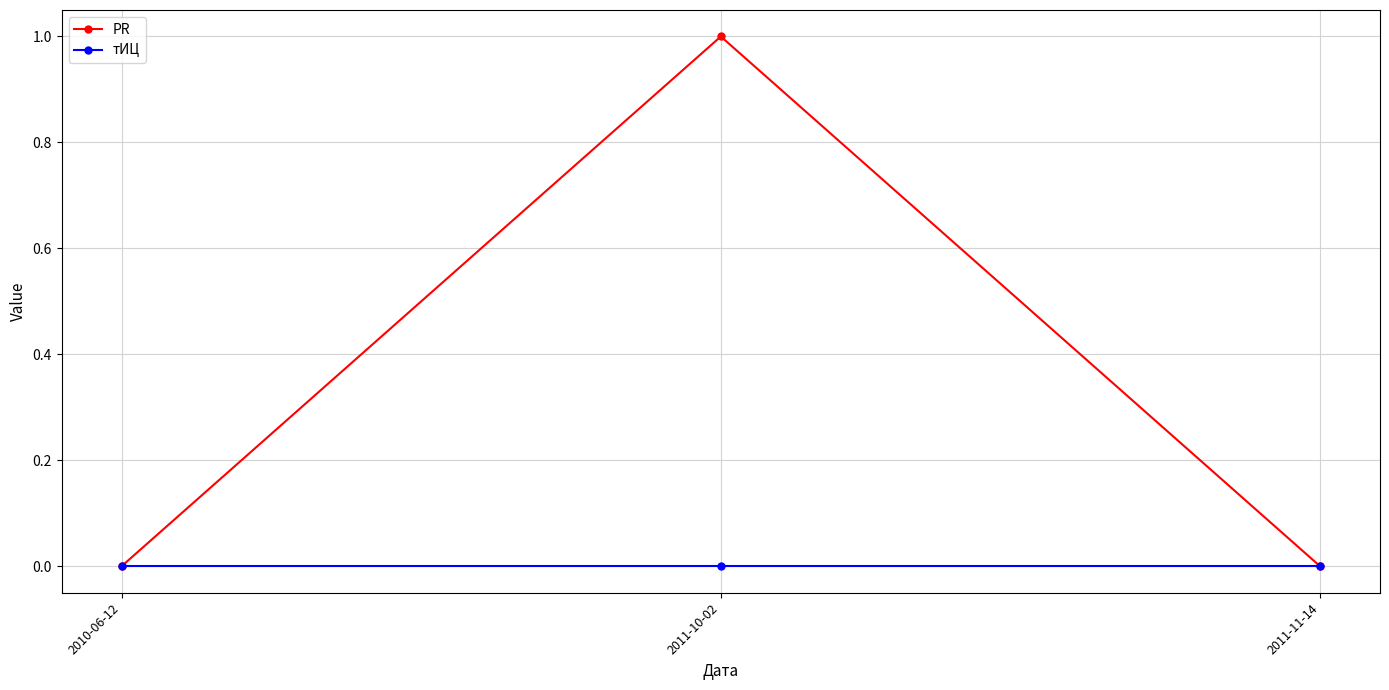

The PR series shows 0 at 2010-06-12. True or false?

True